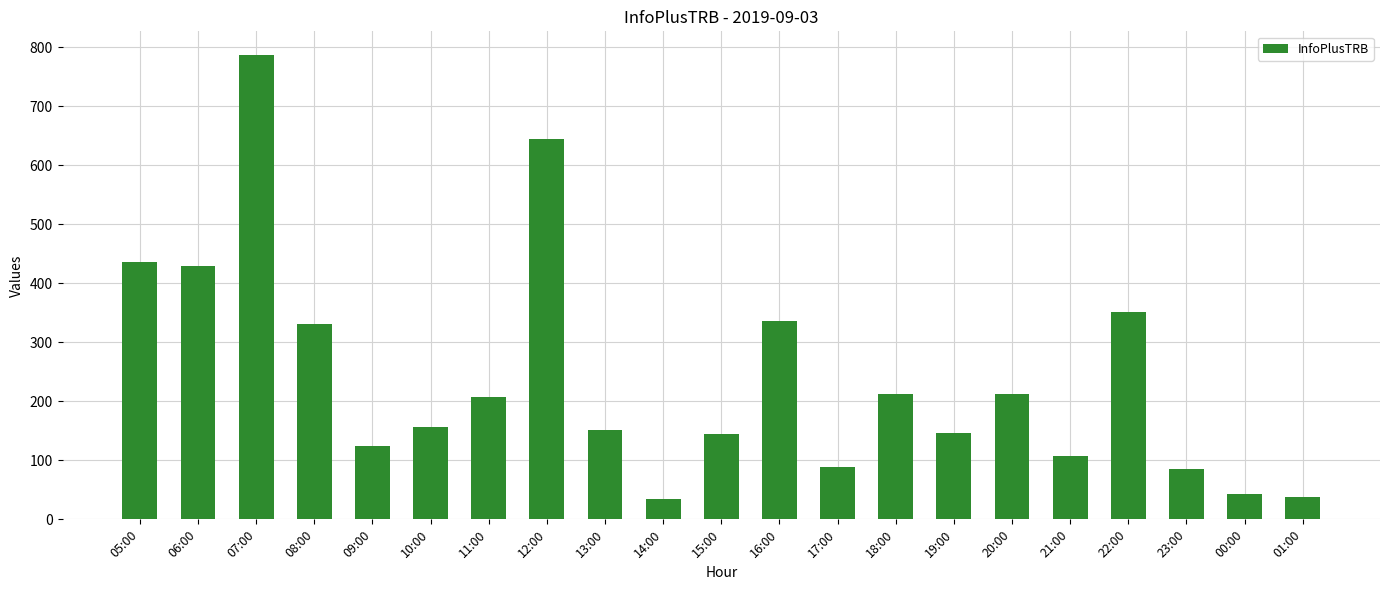

True or false: the data shows 146 at 19:00.

True